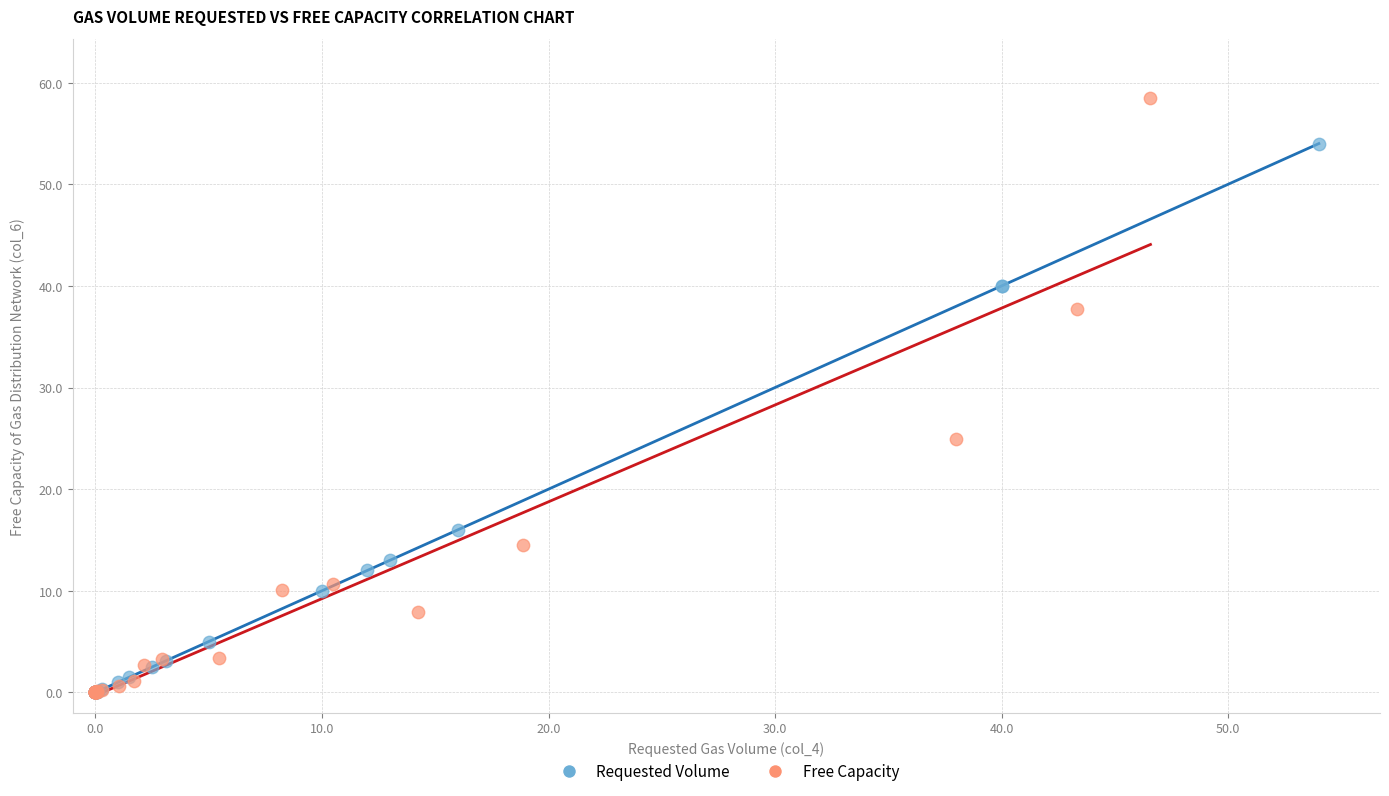

Which series reaches the maximum Y coordinate?

Free Capacity